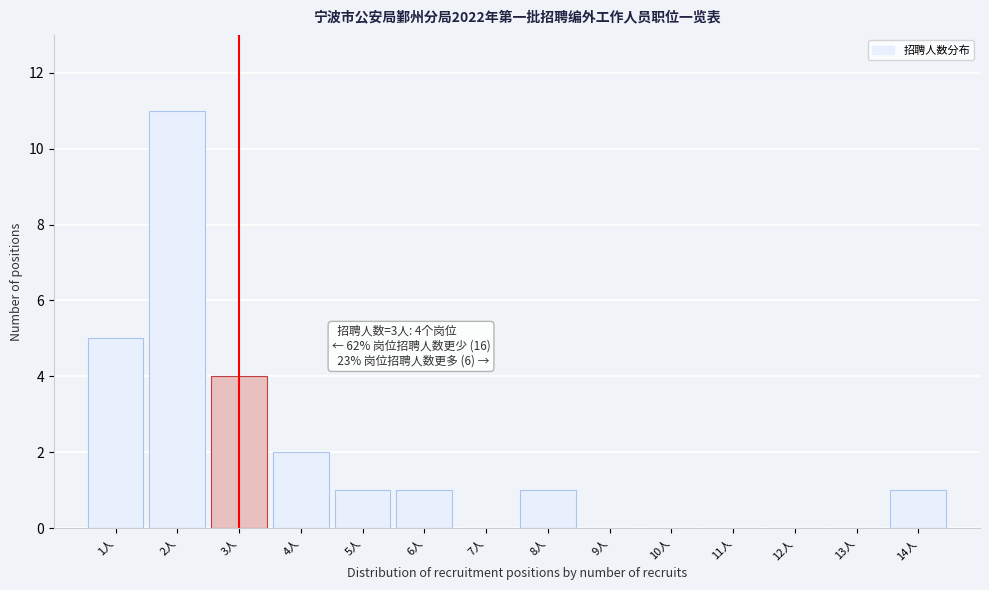

Over which range of the x-axis is the bar tallest?

1.5 to 2.5